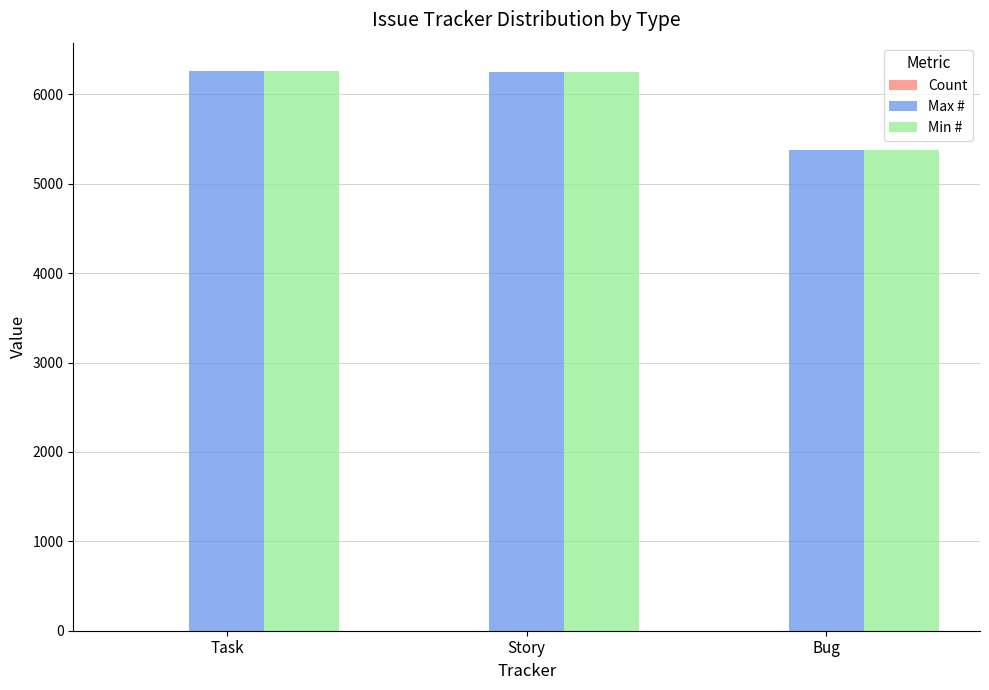

What is the sum of all Min # values?

17894